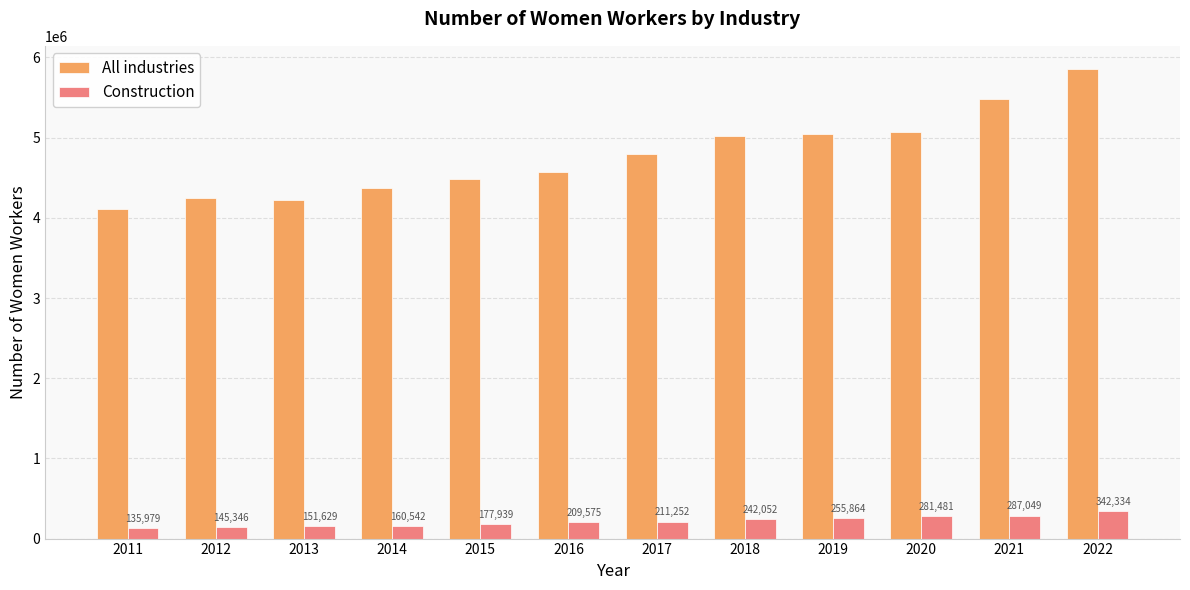

How many bars are there in total?

24